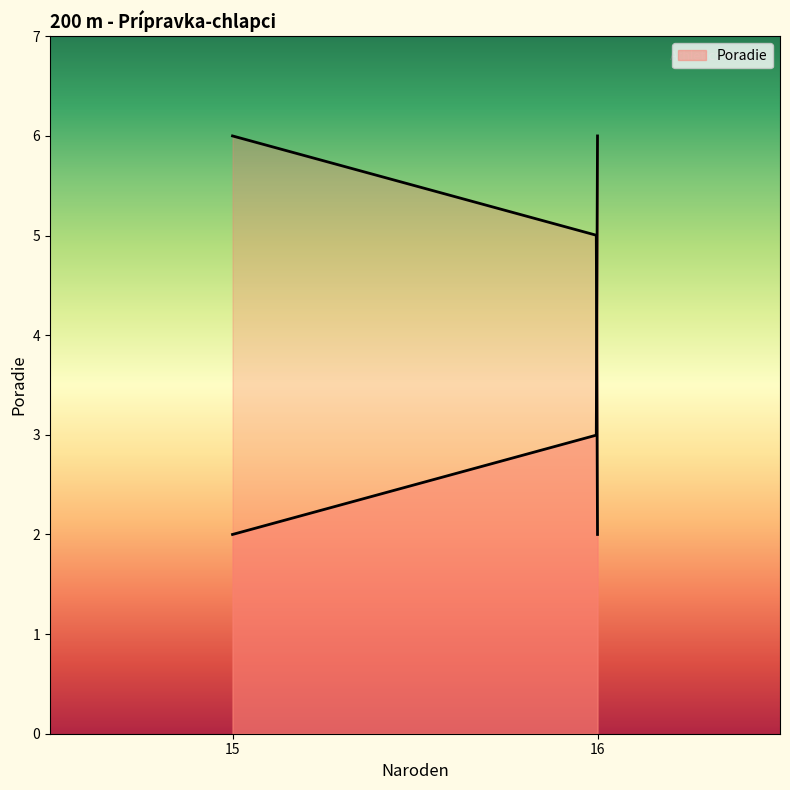

How many data points are less than 4?

3